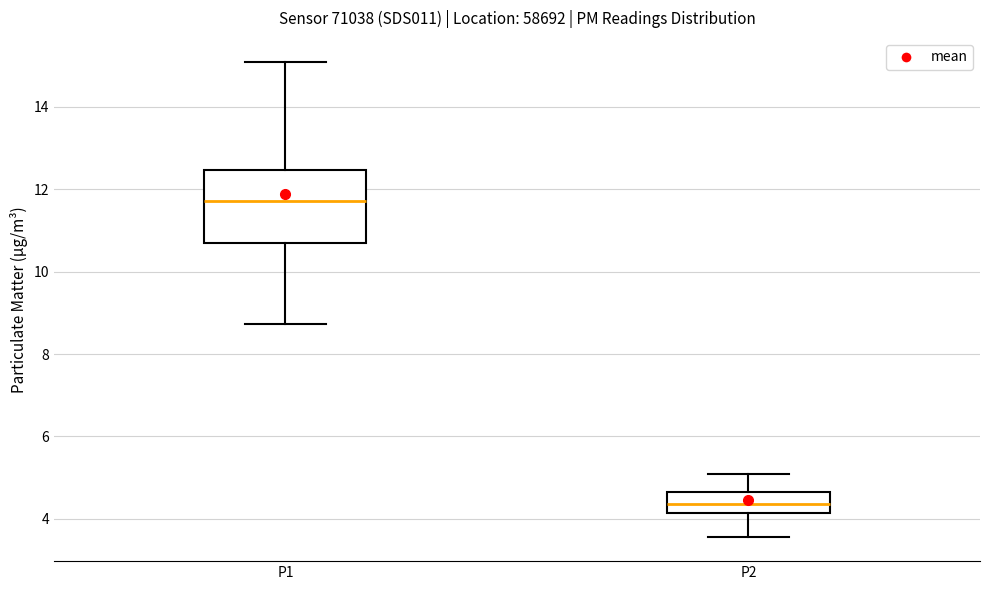

Reading left to right, transcribe this box plot: for each box, give where its median line is, the range the box spans, and where its two whiskers end, as read against the y-axis. The values are not printed on the chart, so give them approximately, as read against the axis.

P1: median 11.8, box 10.6 to 12.4, whiskers 8.8 to 15.2
P2: median 4.4, box 4.2 to 4.6, whiskers 3.6 to 5.2